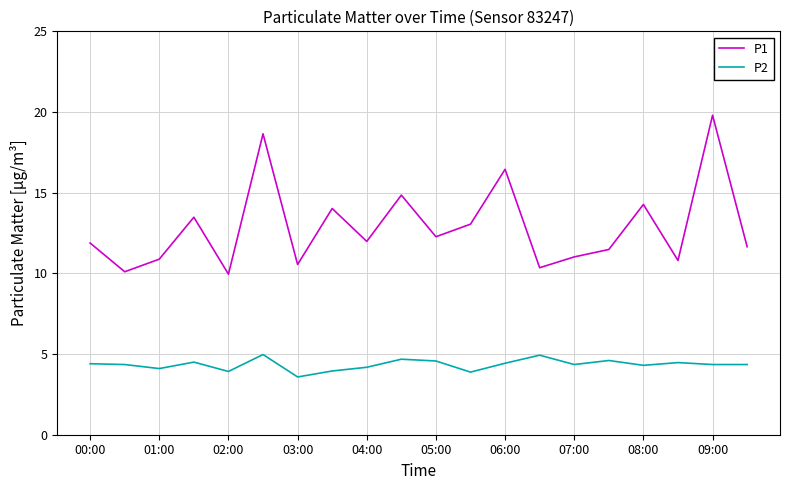

List the series in order of their peak value, lowest first.

P2, P1